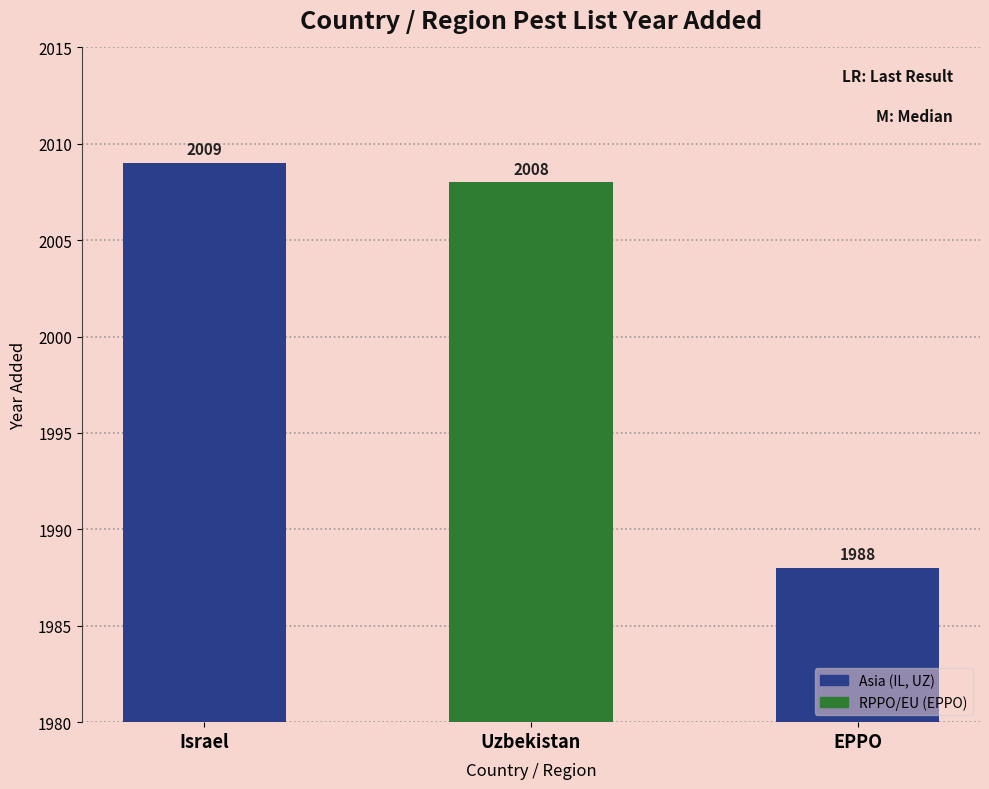

The chart shows a value of 3237 at EPPO. True or false?

False